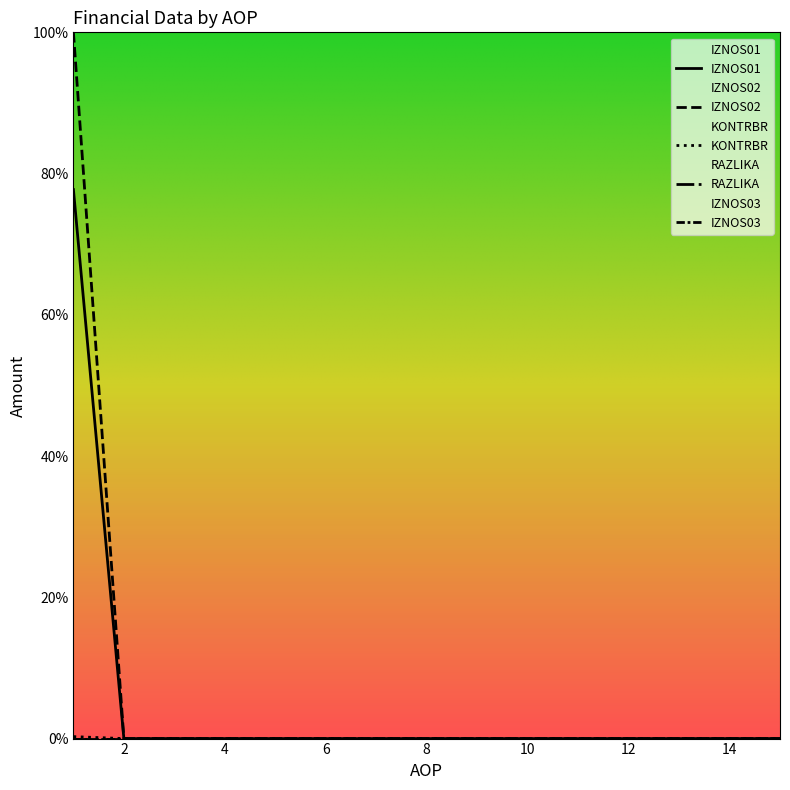

Where is IZNOS01 nearest to the value 50?

1